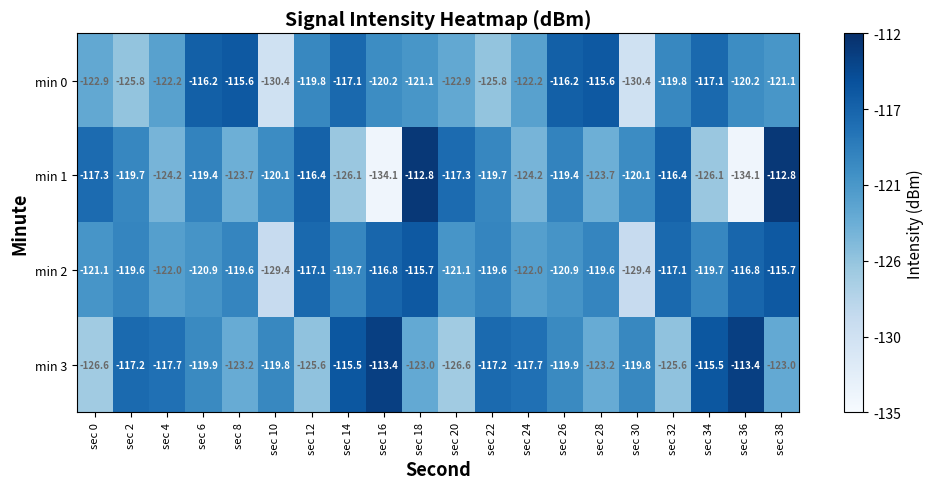

What is the approximate value of min 3 at sec 16?

-113.4